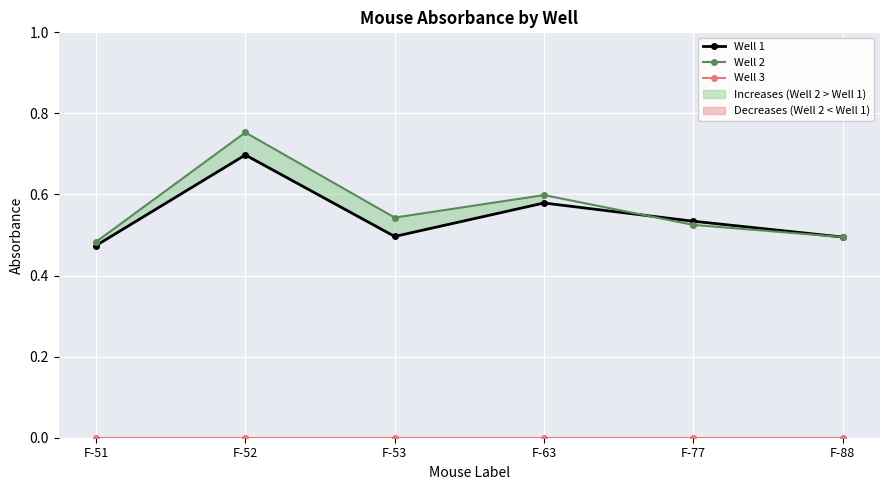

Between F-51 and F-63, which series saw the biggest shift?

Well 2